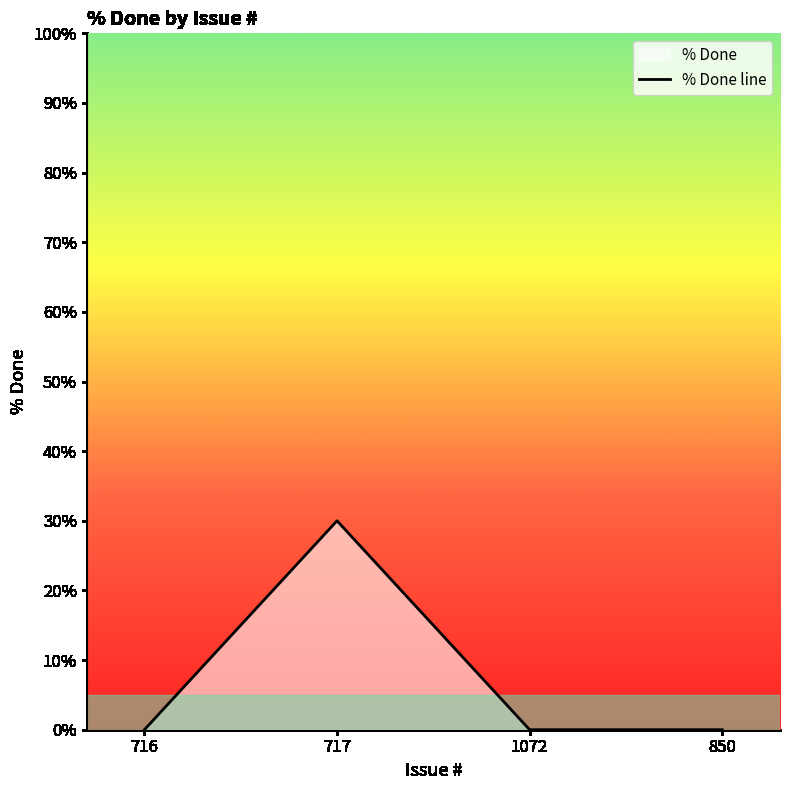

How many values are between 0 and 30?

4